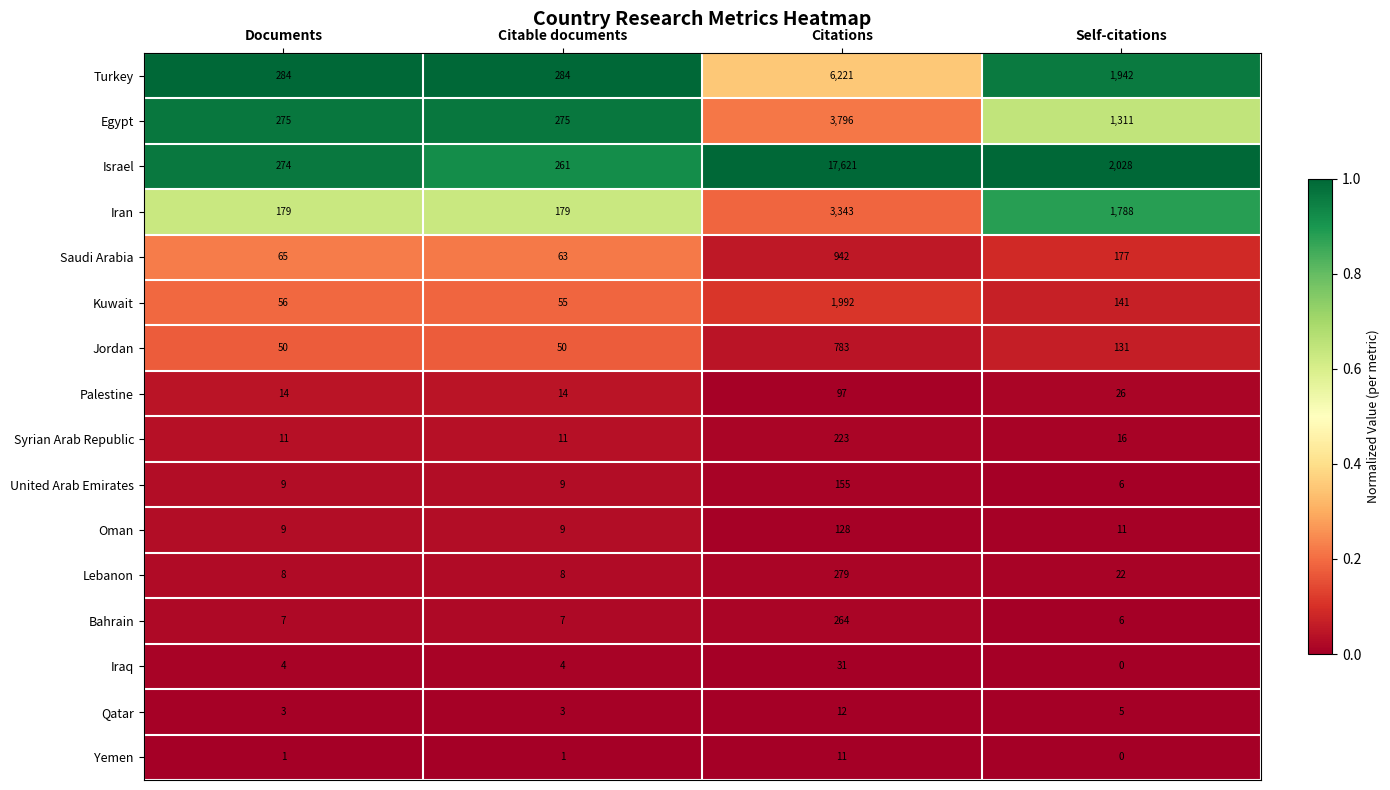

What is the approximate value of Jordan at Citable documents, to the nearest 50?

50